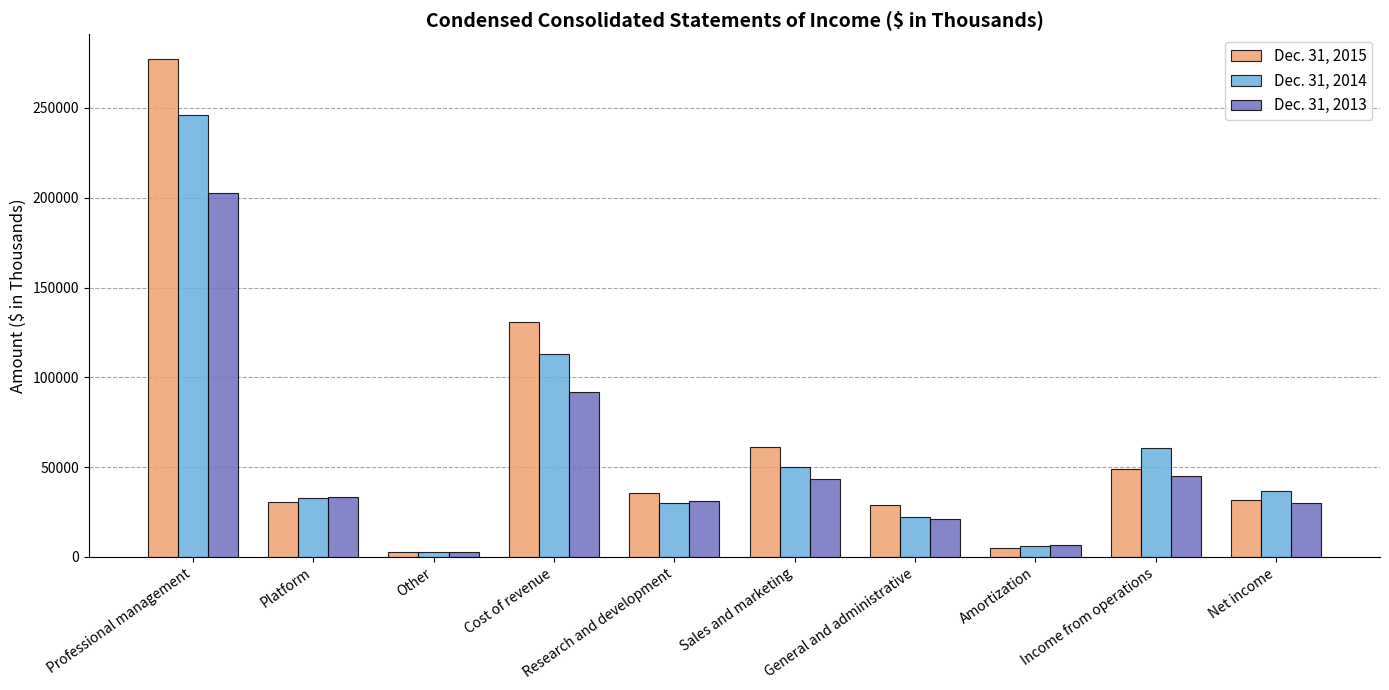

Is it true that Dec. 31, 2013 equals 29955 at Net income?

True